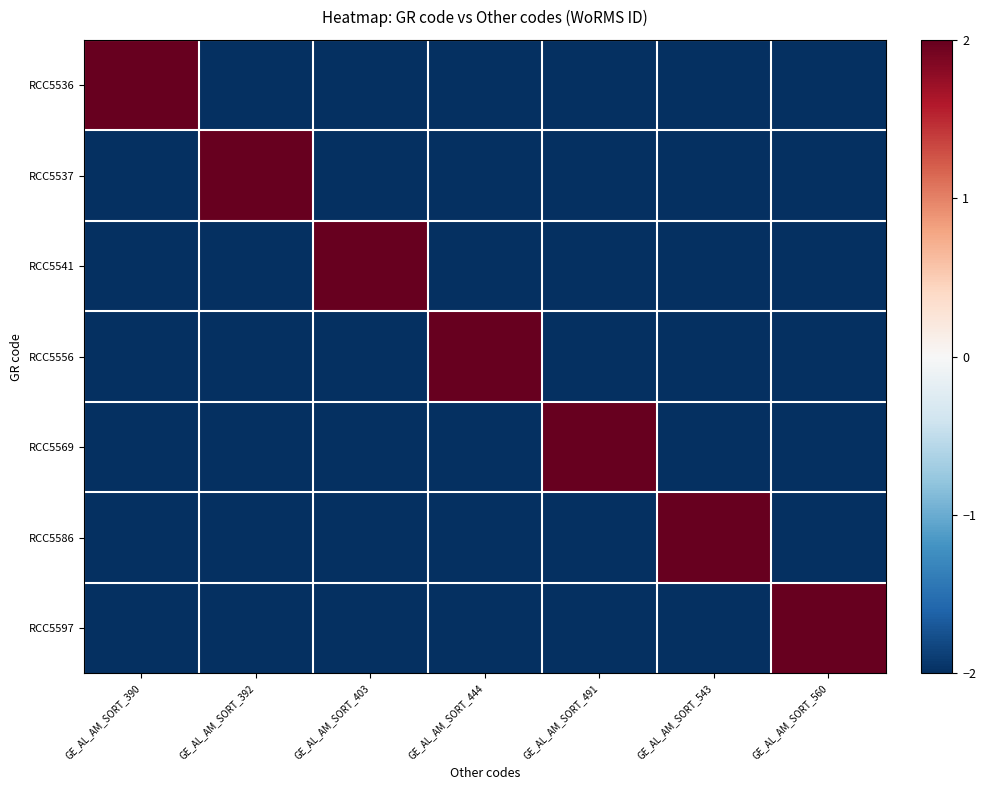

What is the maximum value shown in the chart?

2